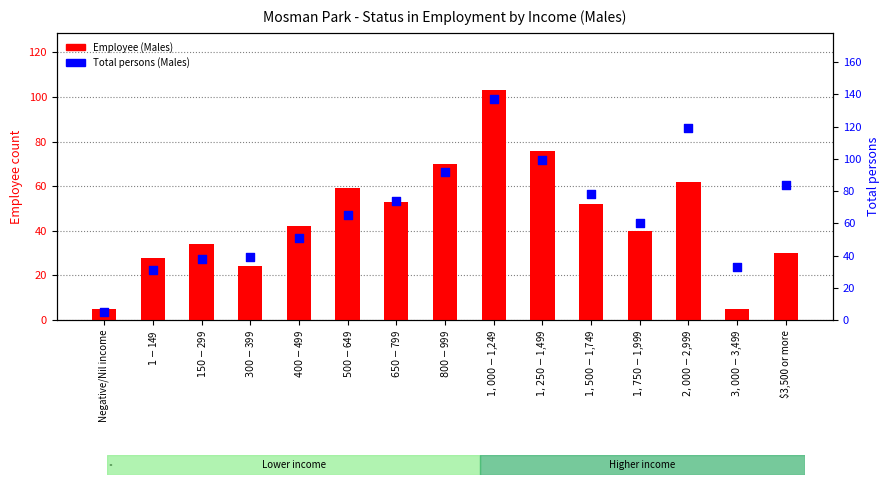

At how many categories does at least one series exceed 94?

3